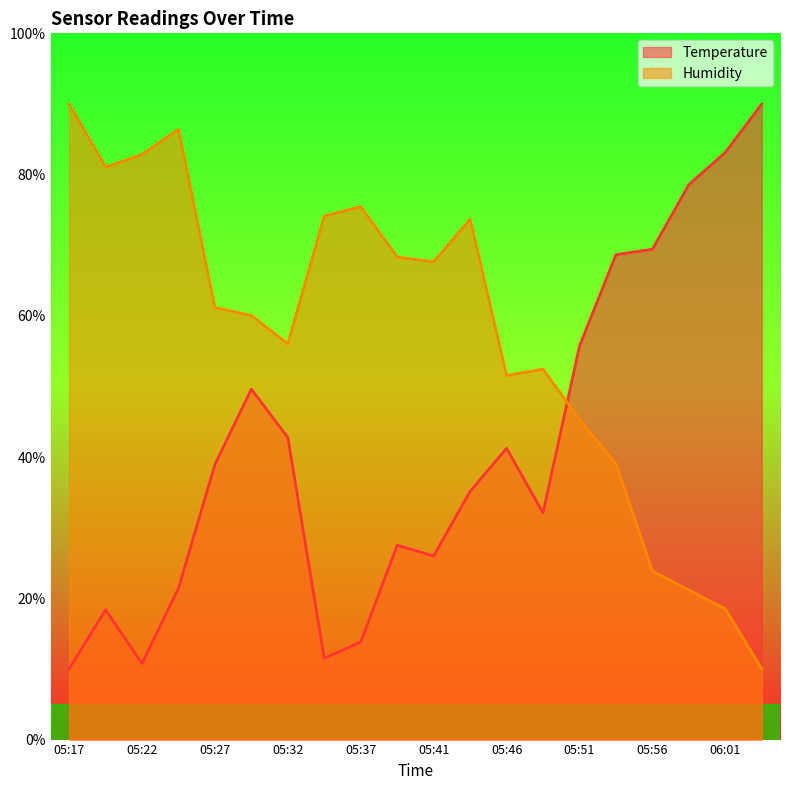

What is the label of the 12th point from the right?

05:37